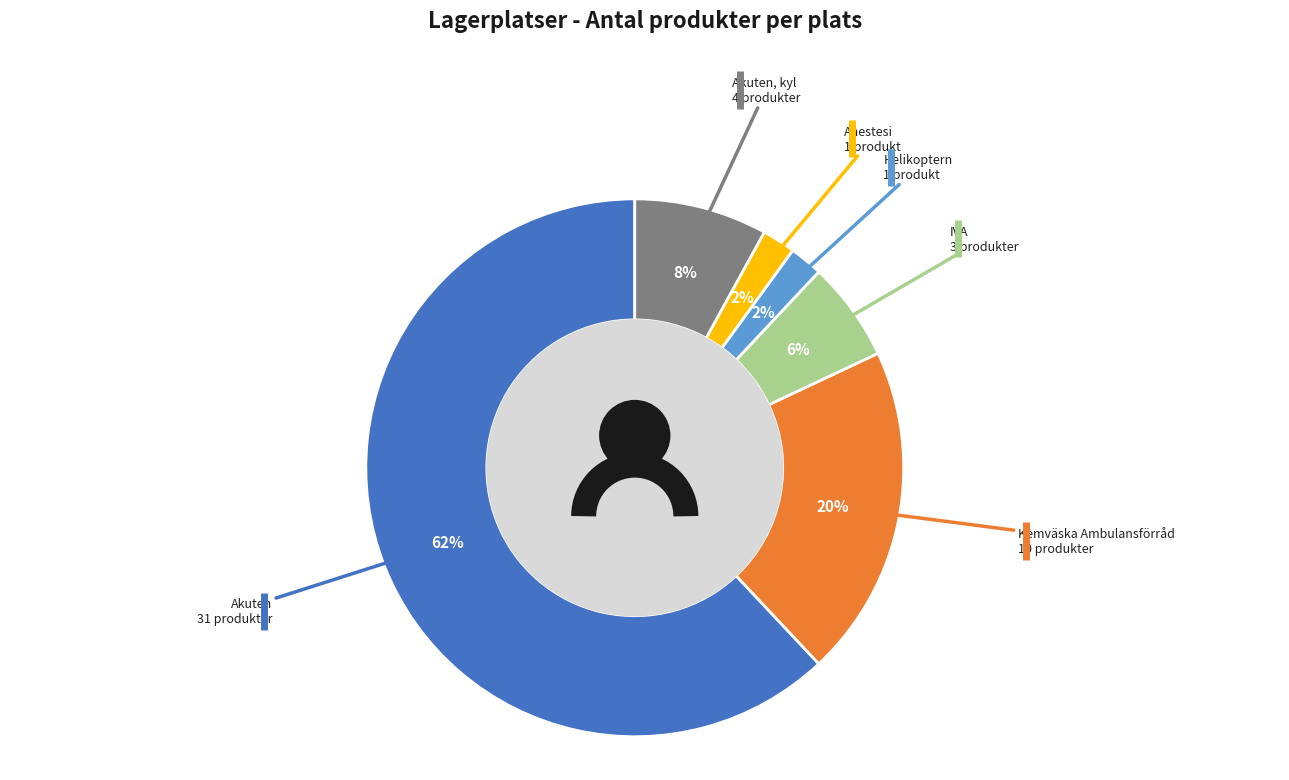

Is it true that Akuten, kyl is 2% of the pie?

False